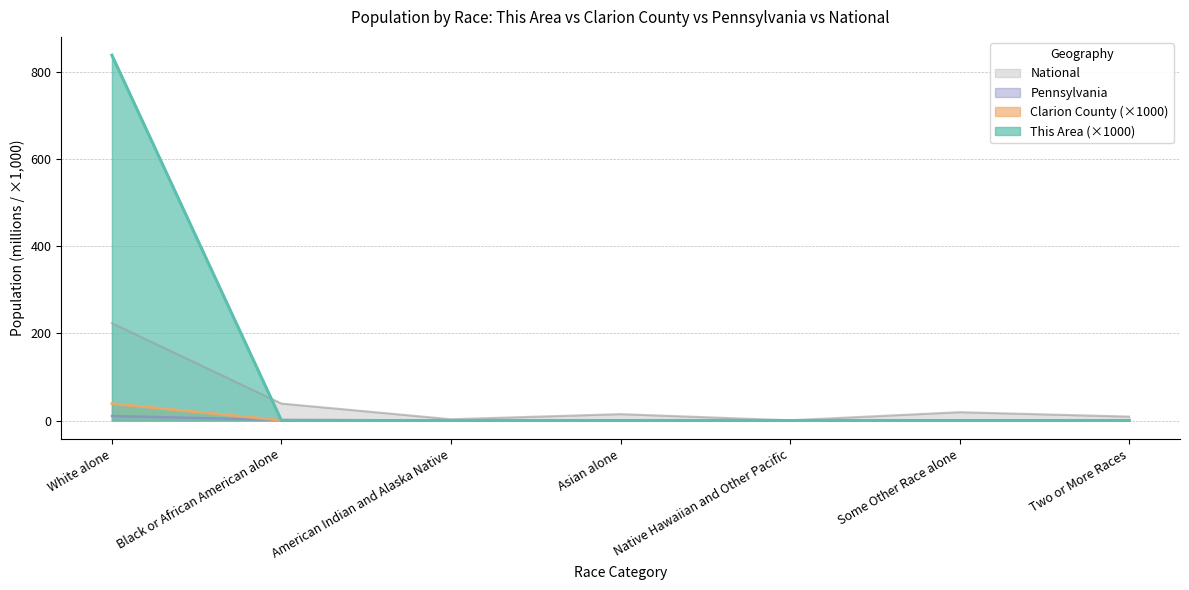

How many interior local valleys does the Clarion County series have?

2